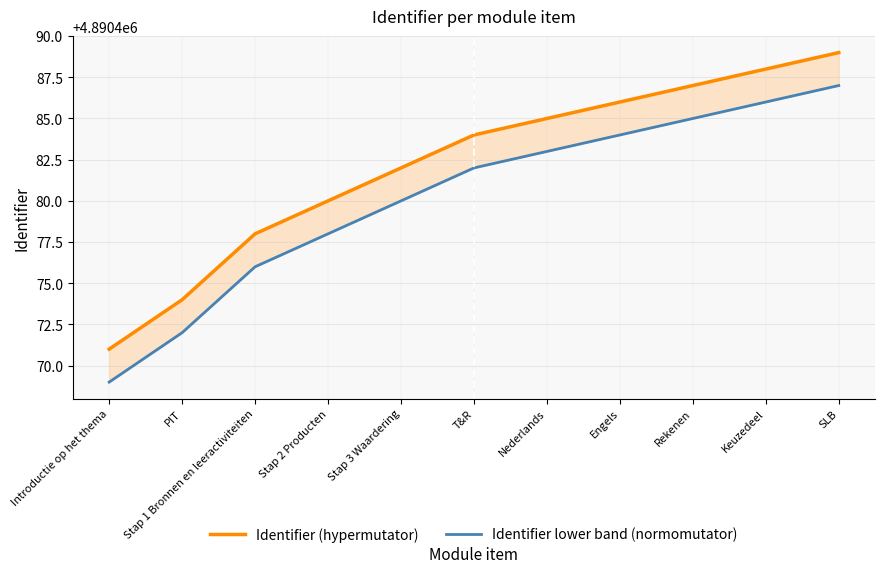

List the series in order of their overall mean, lowest first.

Identifier lower band (normomutator), Identifier (hypermutator)